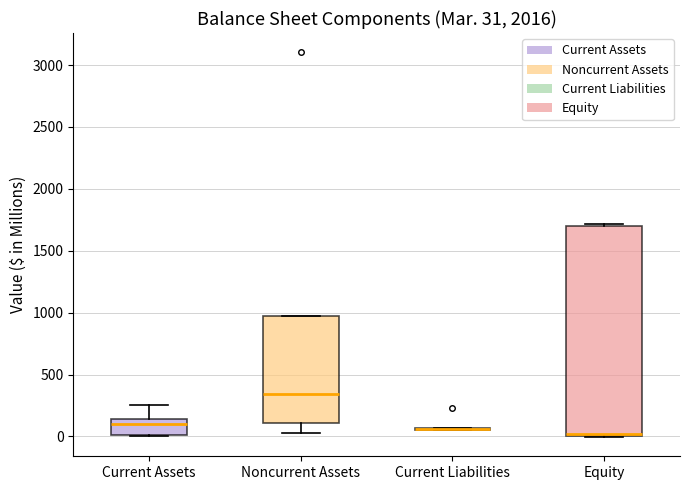

Which box is the tallest, from its lower edge to its upper edge?

Equity